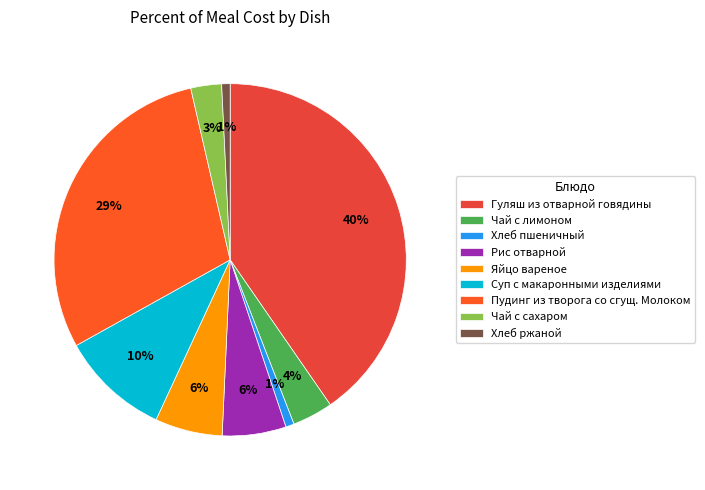

Which slice is the largest?

Гуляш из отварной говядины